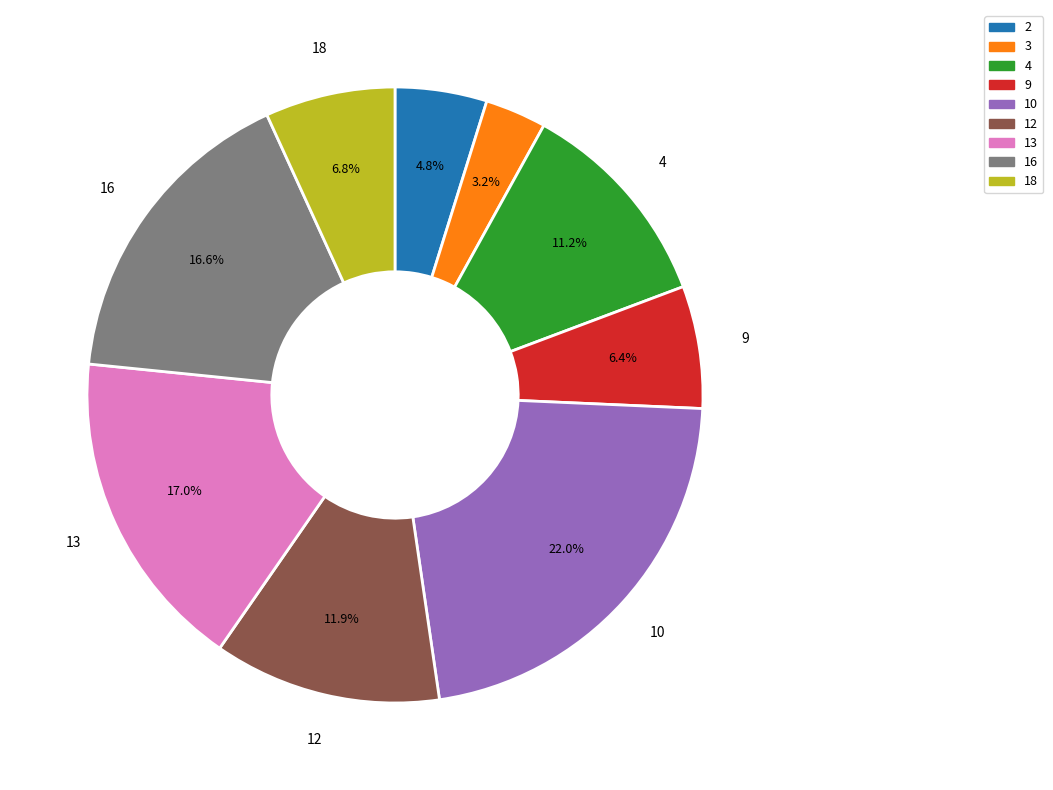

Is there a majority slice in this chart?

No